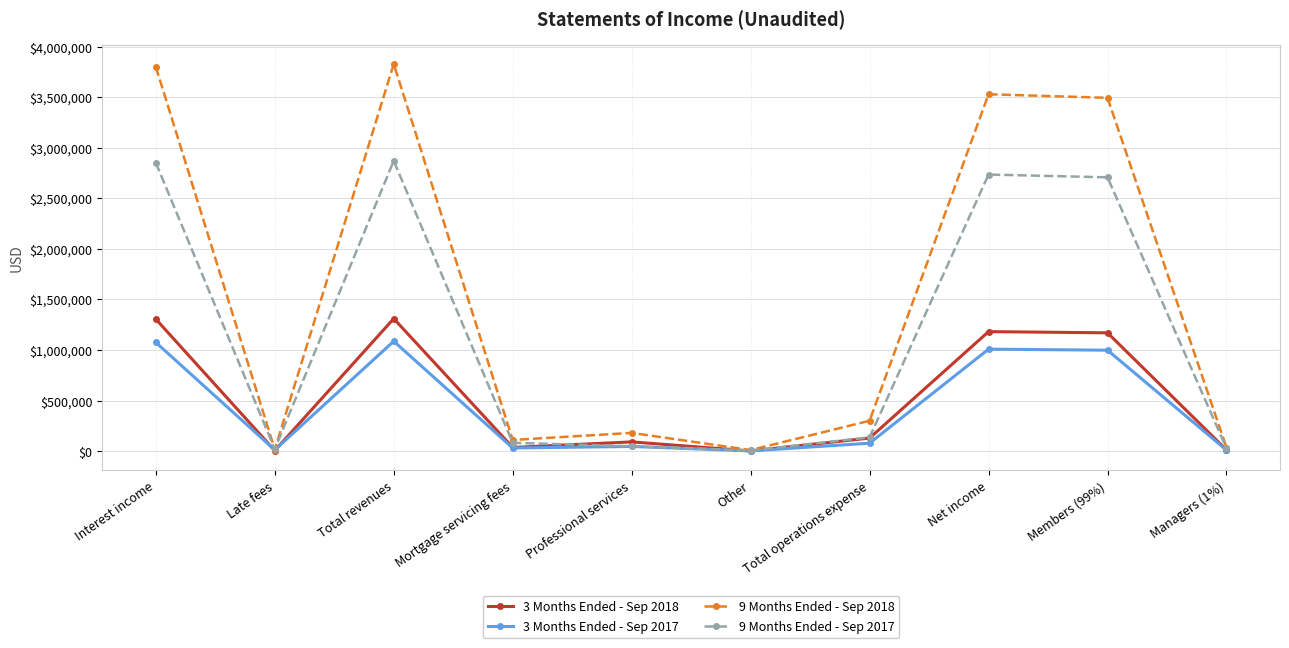

What is the sum of all 3 Months Ended - Sep 2017 values?

4343460